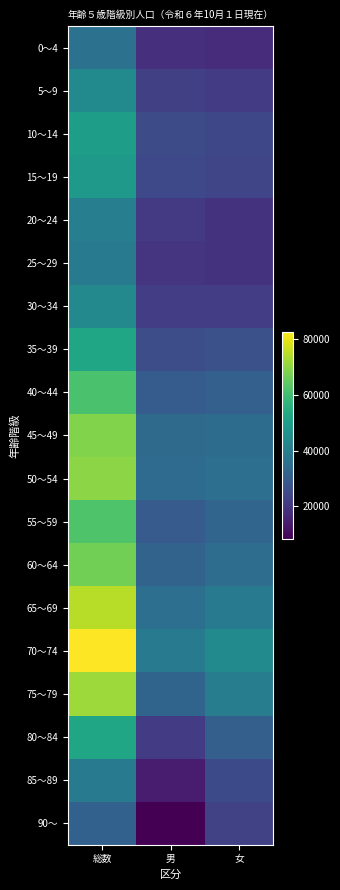

Rank the series by their maximum value, from lowest to highest.

90～, 0～4, 85～89, 25～29, 20～24, 30～34, 5～9, 15～19, 10～14, 80～84, 35～39, 40～44, 55～59, 60～64, 45～49, 50～54, 75～79, 65～69, 70～74